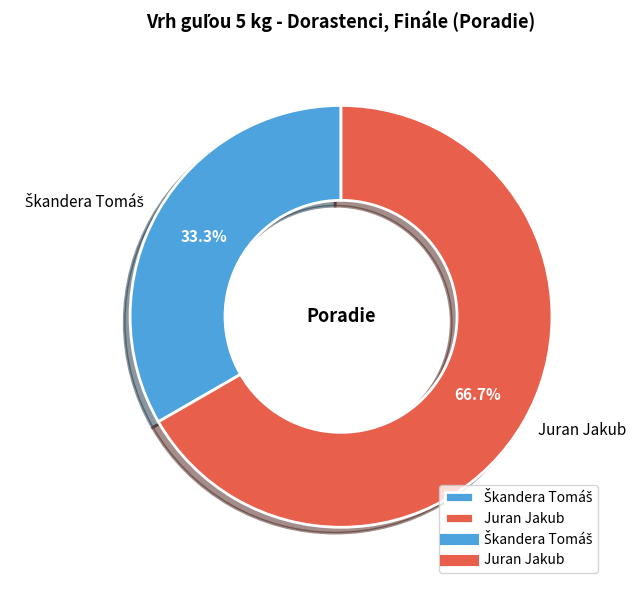

Which slice represents more than half of the pie?

Juran Jakub